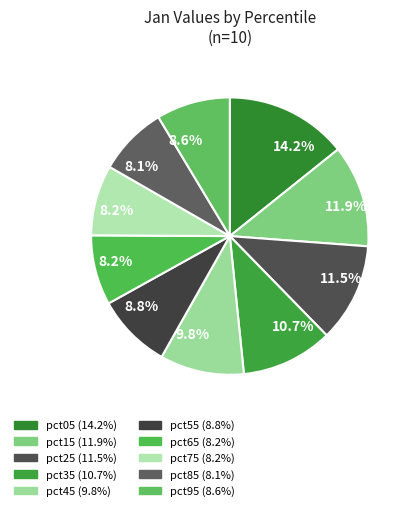

Is there a majority slice in this chart?

No